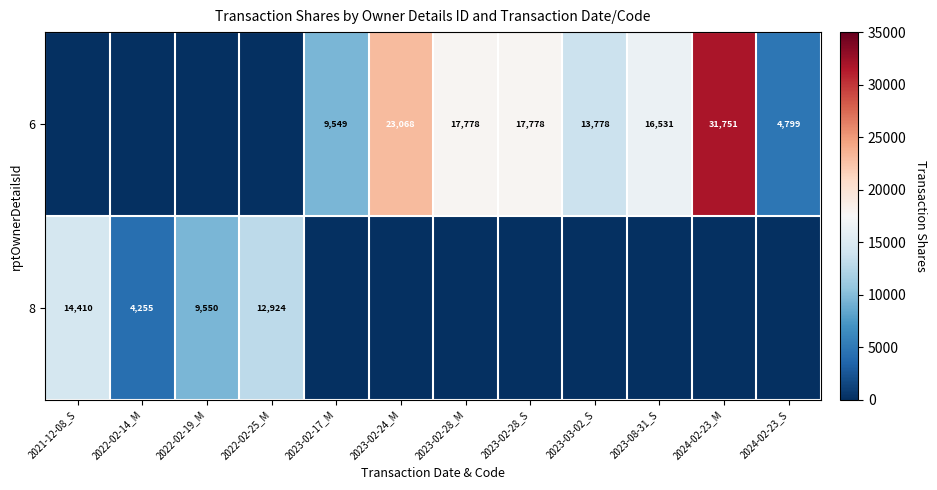

True or false: 8 has a value of 14410 at 2021-12-08_S.

True